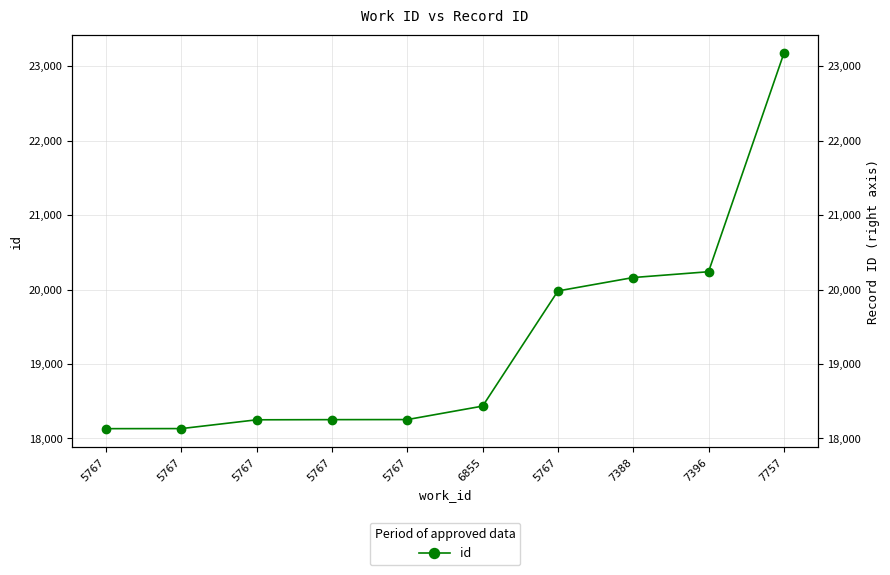

Rank the categories by value from highest to lowest.

7757, 7396, 7388, 5767, 6855, 5767, 5767, 5767, 5767, 5767